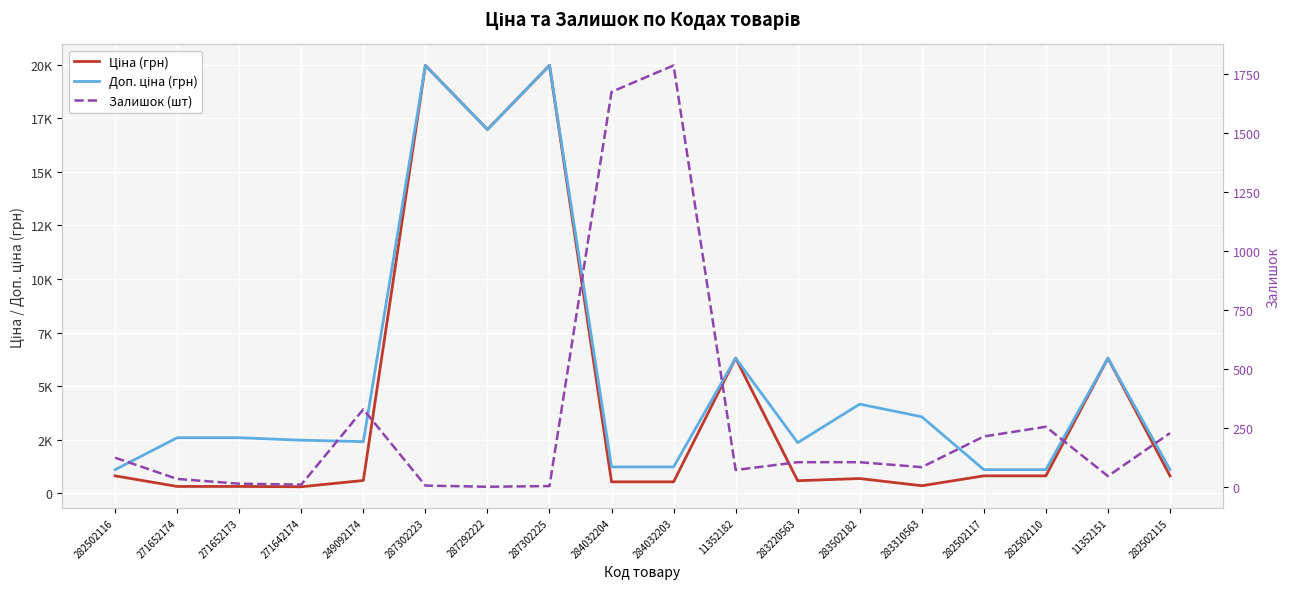

Between 11352151 and 271652174, which is larger?

11352151